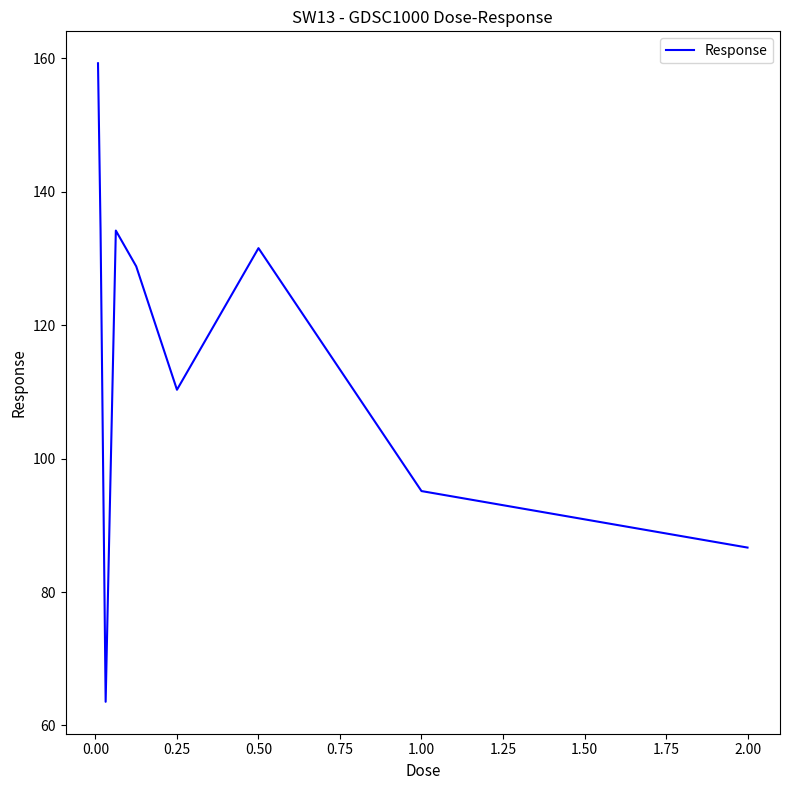

What is the smallest value displayed?

63.5